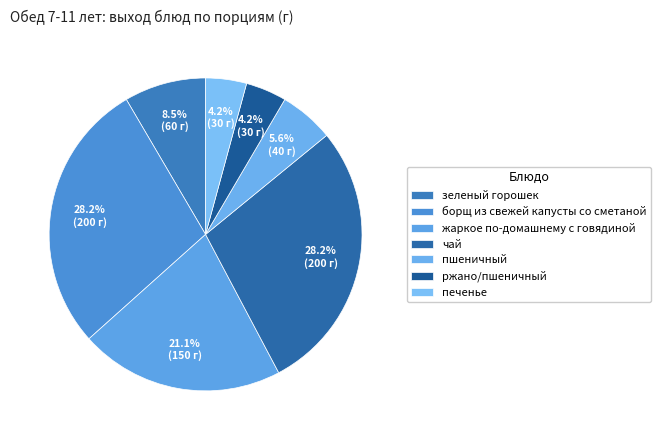

Count the number of slices in the pie.

7